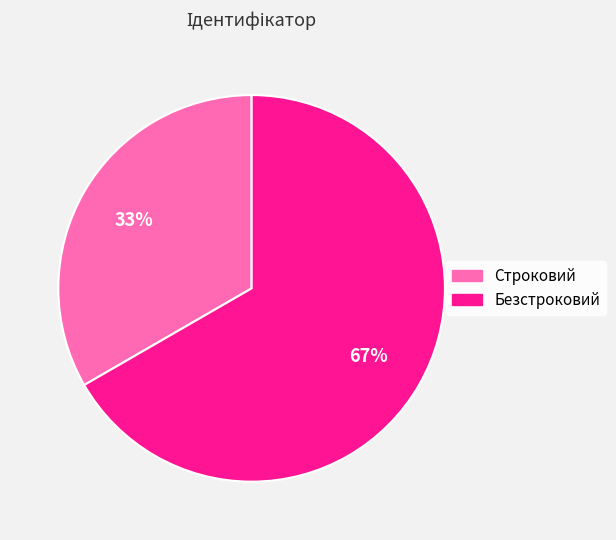

Do Строковий and Безстроковий together represent more than half of the pie?

Yes